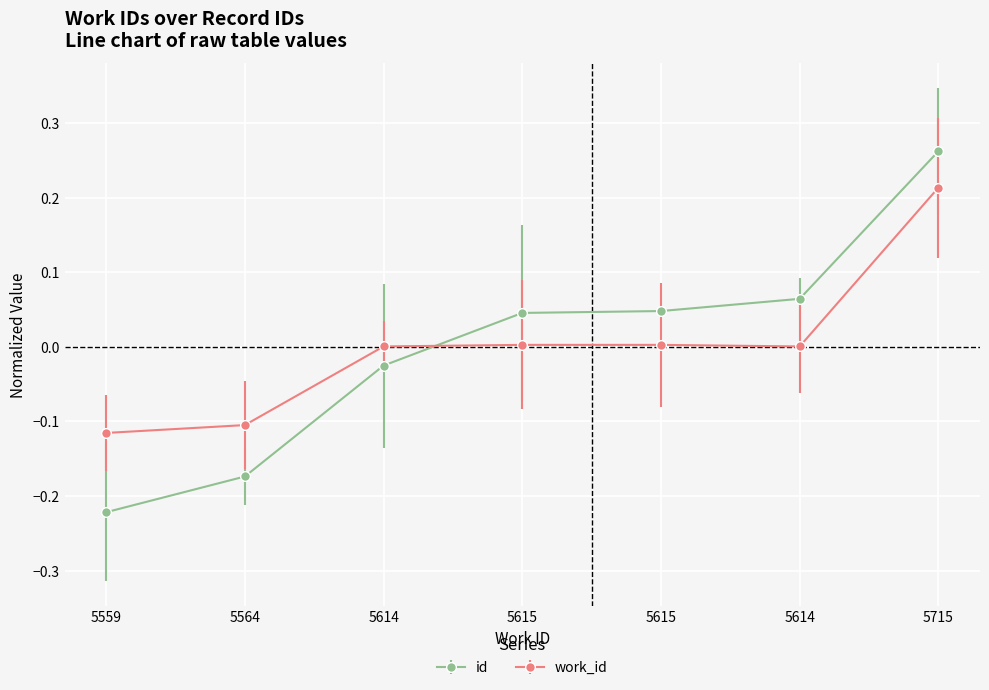

True or false: id has more than 0 points higher than both neighbors.

False